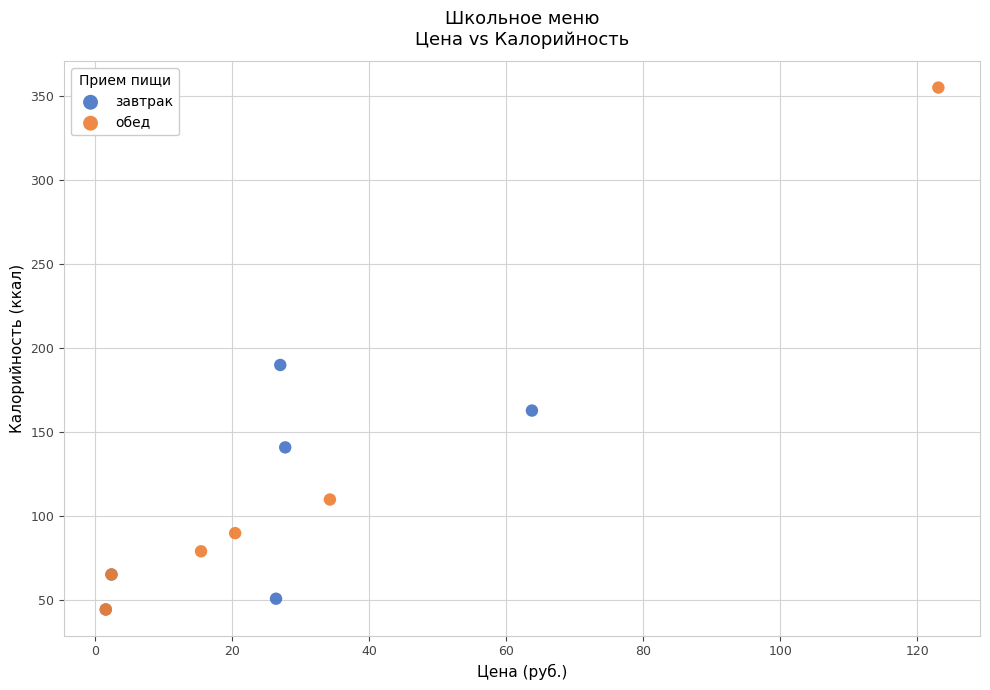

What are all the series names shown in the legend?

завтрак, обед